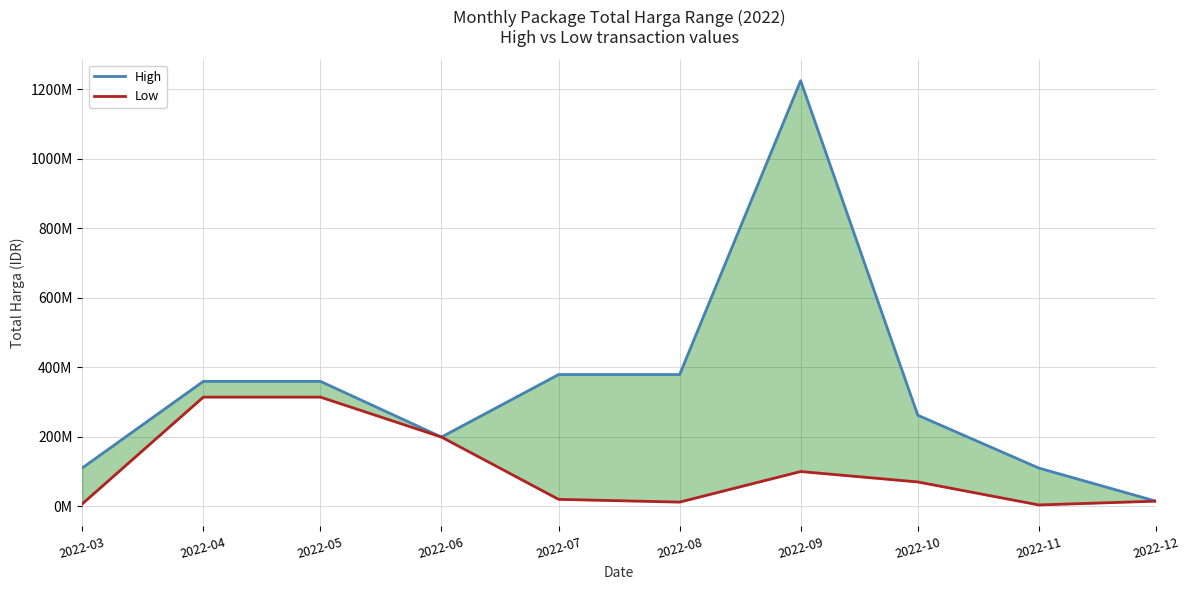

Rank the categories by High value from highest to lowest.

2022-09, 2022-07, 2022-08, 2022-04, 2022-05, 2022-10, 2022-06, 2022-03, 2022-11, 2022-12